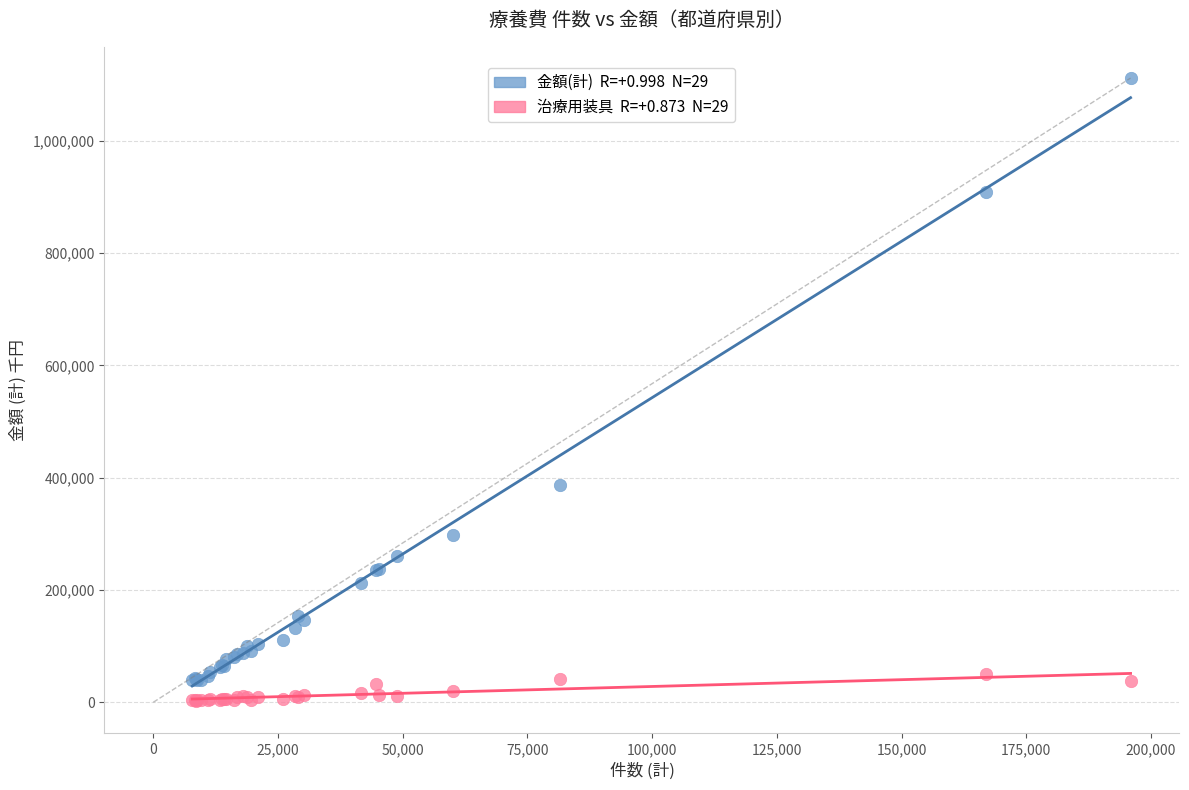

Across all series, what Y value is closest to 557221?

386799.2